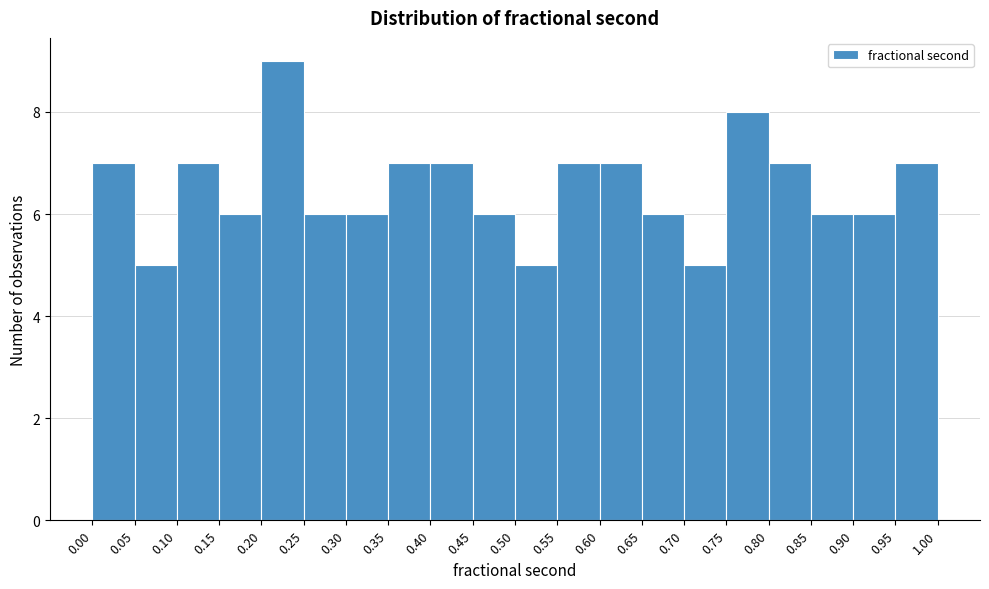

Over which range of the x-axis is the bar tallest?

0.20 to 0.25